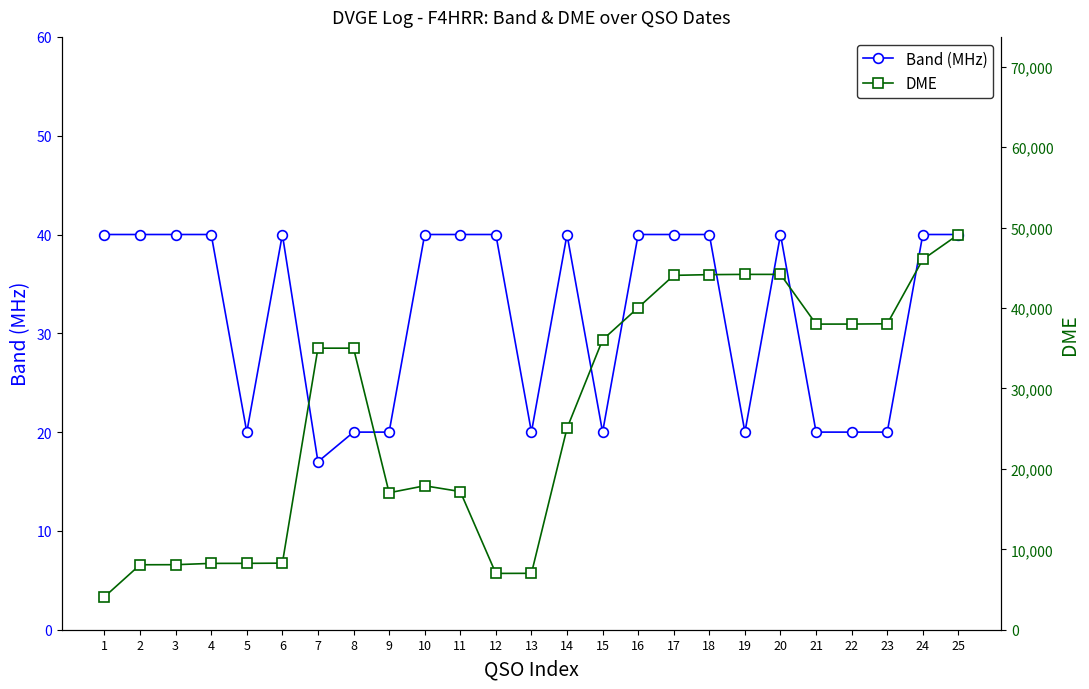

Reading right to left, list all the values displayed in this chart.

Band (MHz): 25=40	24=40	23=20	22=20	21=20	20=40	19=20	18=40	17=40	16=40	15=20	14=40	13=20	12=40	11=40	10=40	9=20	8=20	7=17	6=40	5=20	4=40	3=40	2=40	1=40
DME: 25=49152	24=46050	23=38047	22=38013	21=38009	20=44192	19=44192	18=44160	17=44070	16=40060	15=36057	14=25058	13=7014	12=7004	11=17184	10=17901	9=17034	8=35016	7=35016	6=8280	5=8255	4=8250	3=8088	2=8079	1=4094